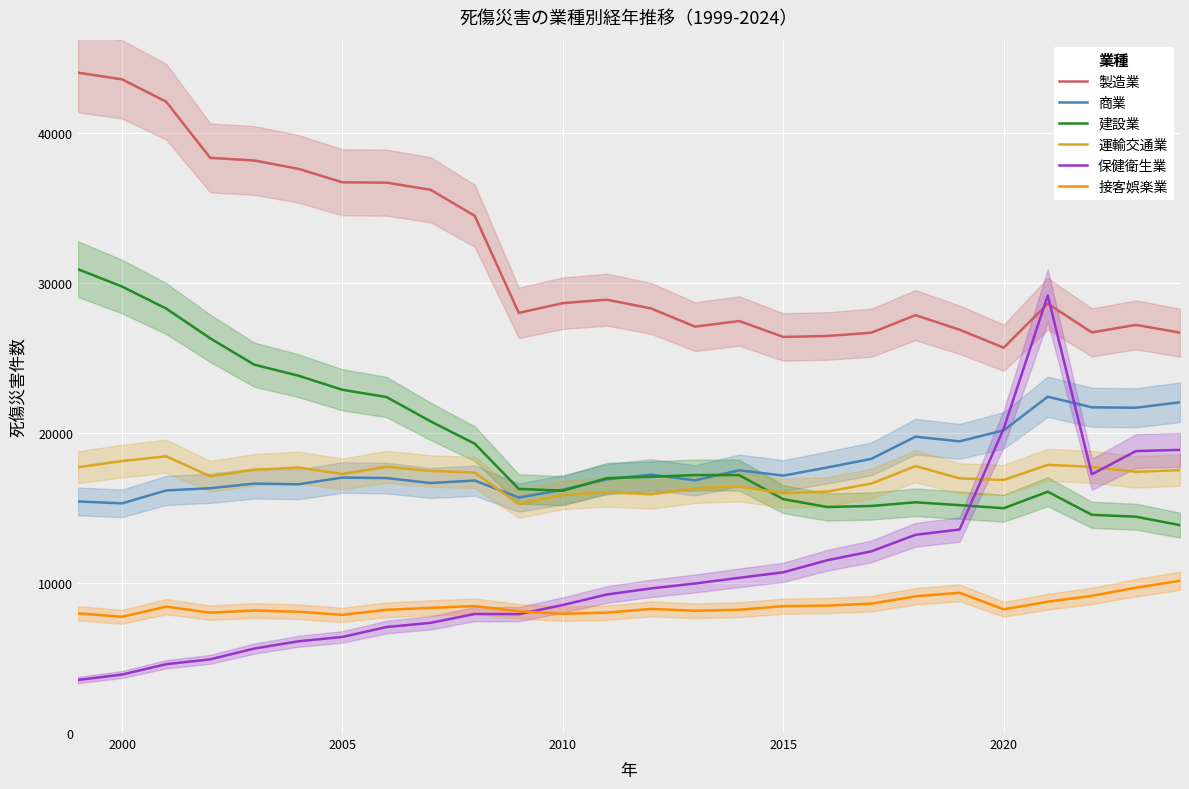

True or false: 建設業 and 接客娯楽業 intersect in this chart.

False